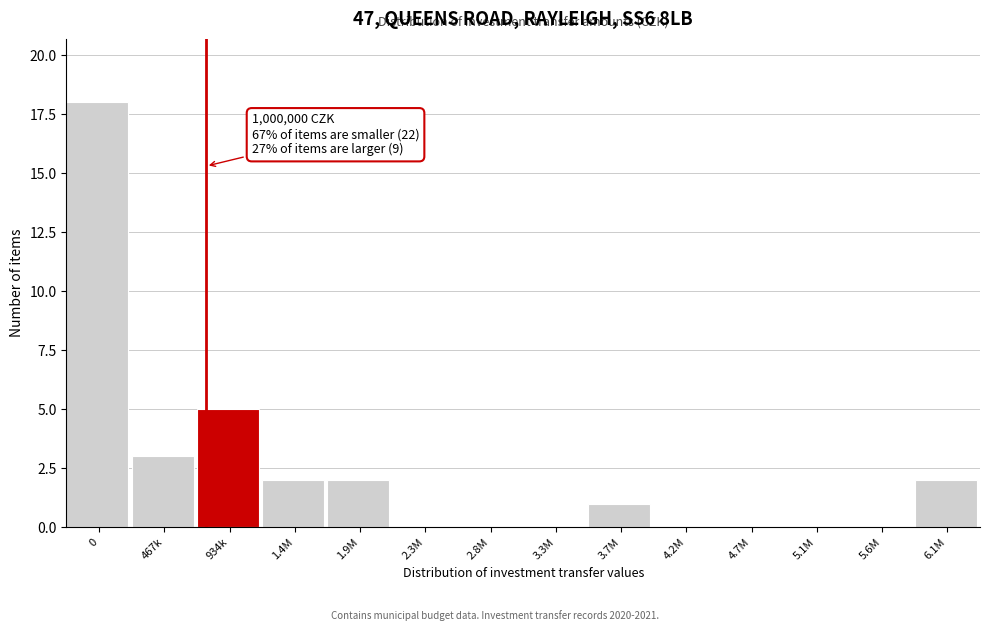

Reading left to right, list all the values displayed in this chart.

0=18	467k=3	934k=5	1.4M=2	1.9M=2	2.3M=0	2.8M=0	3.3M=0	3.7M=1	4.2M=0	4.7M=0	5.1M=0	5.6M=0	6.1M=2